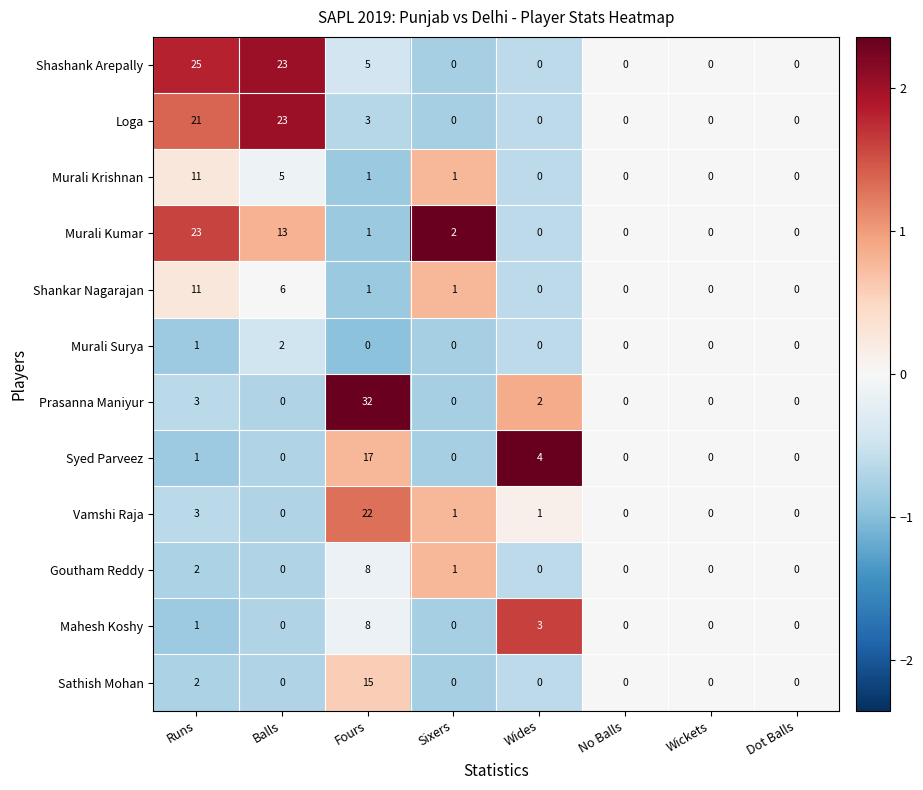

What is the difference between the maximum and minimum values in the Murali Krishnan series?

11